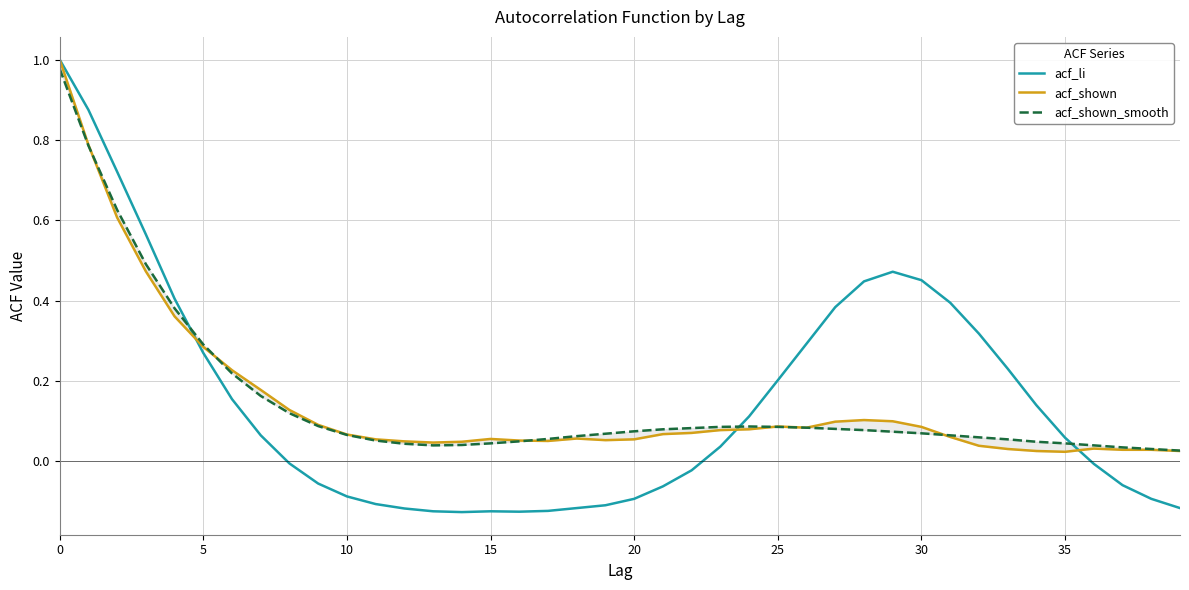

What is the total value across all series at 0?

3.0